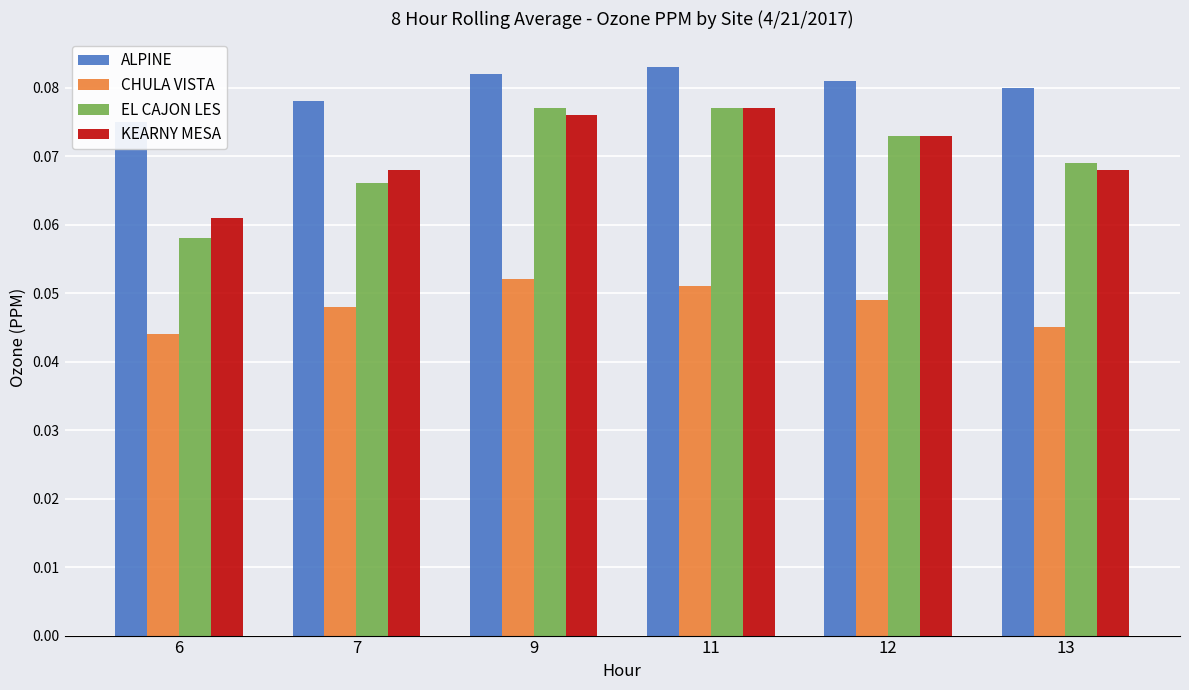

Which series has the largest total across all categories?

ALPINE